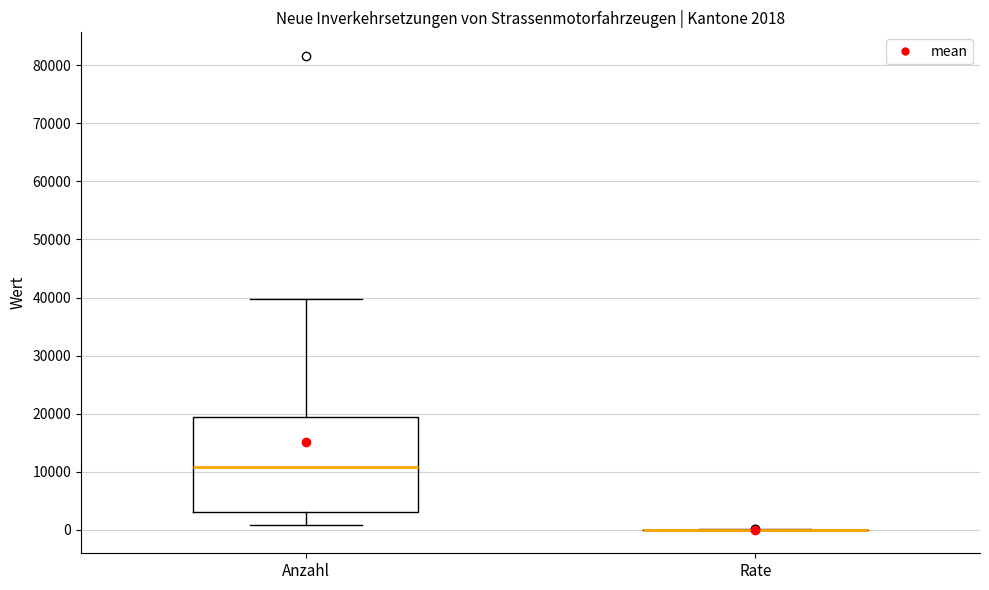

Which box is the tallest, from its lower edge to its upper edge?

Anzahl